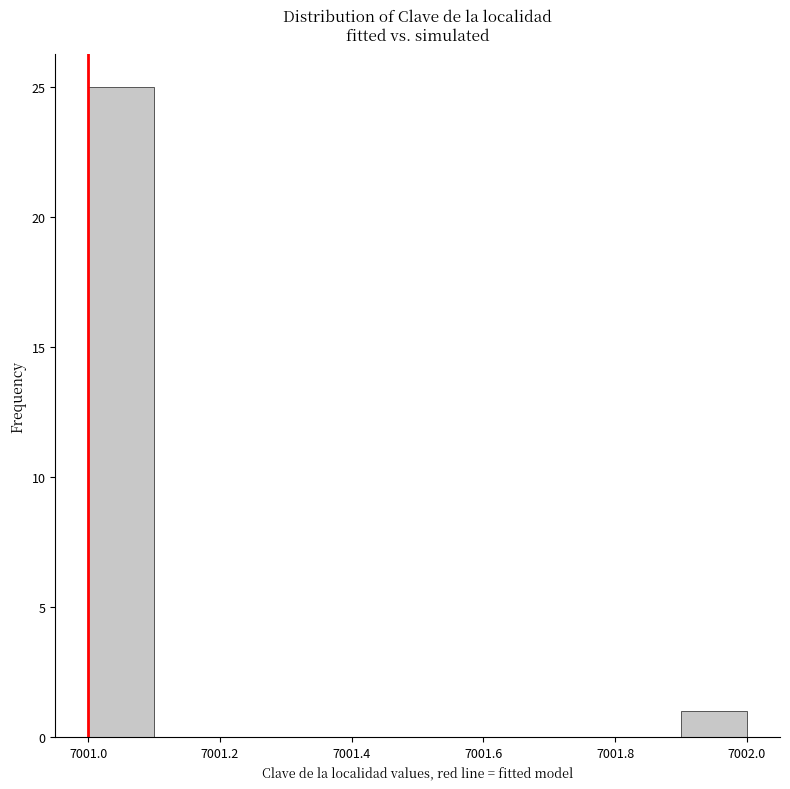

Reading left to right, list every bar in this chart as the range it spans on the x-axis followed by its height. The values are not printed on the chart, so give them approximately, as read against the axis.

7001.0 to 7001.1: 25
7001.1 to 7001.2: 0
7001.2 to 7001.3: 0
7001.3 to 7001.4: 0
7001.4 to 7001.5: 0
7001.5 to 7001.6: 0
7001.6 to 7001.7: 0
7001.7 to 7001.8: 0
7001.8 to 7001.9: 0
7001.9 to 7002.0: 1